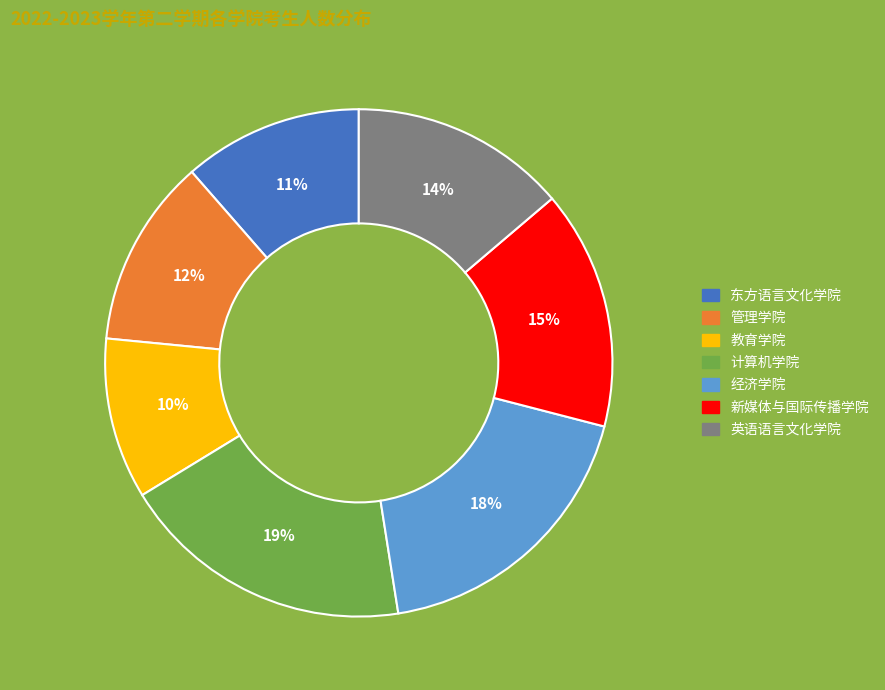

To the nearest percent, what is the difference between the 管理学院 and 教育学院 slice percentages?

2%